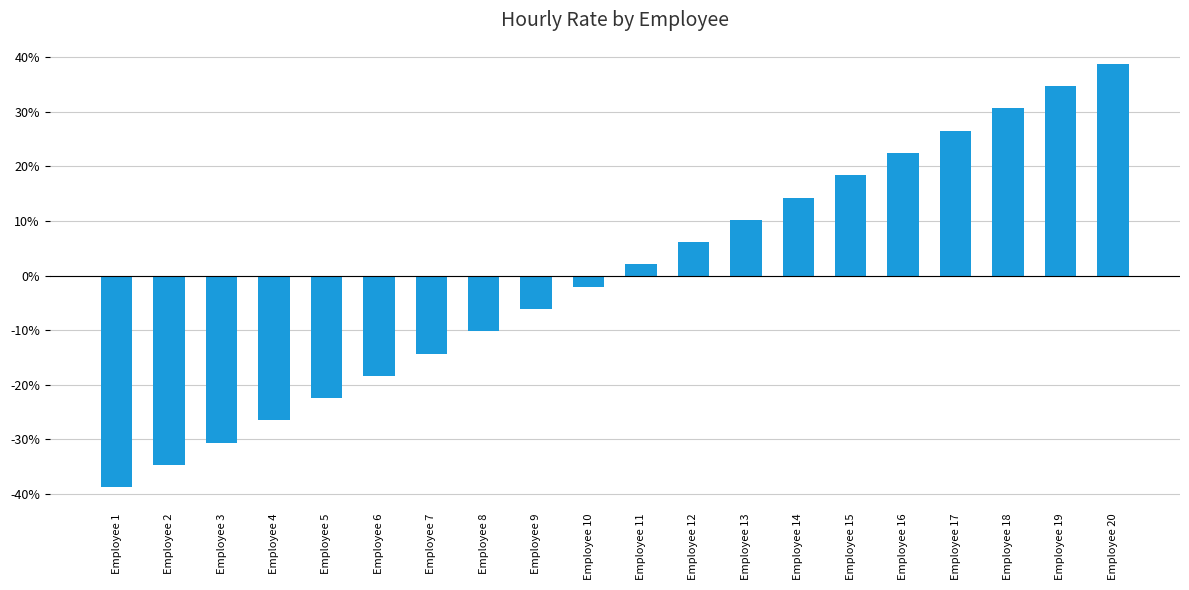

List the labels in order of value, largest first.

Employee 20, Employee 19, Employee 18, Employee 17, Employee 16, Employee 15, Employee 14, Employee 13, Employee 12, Employee 11, Employee 10, Employee 9, Employee 8, Employee 7, Employee 6, Employee 5, Employee 4, Employee 3, Employee 2, Employee 1